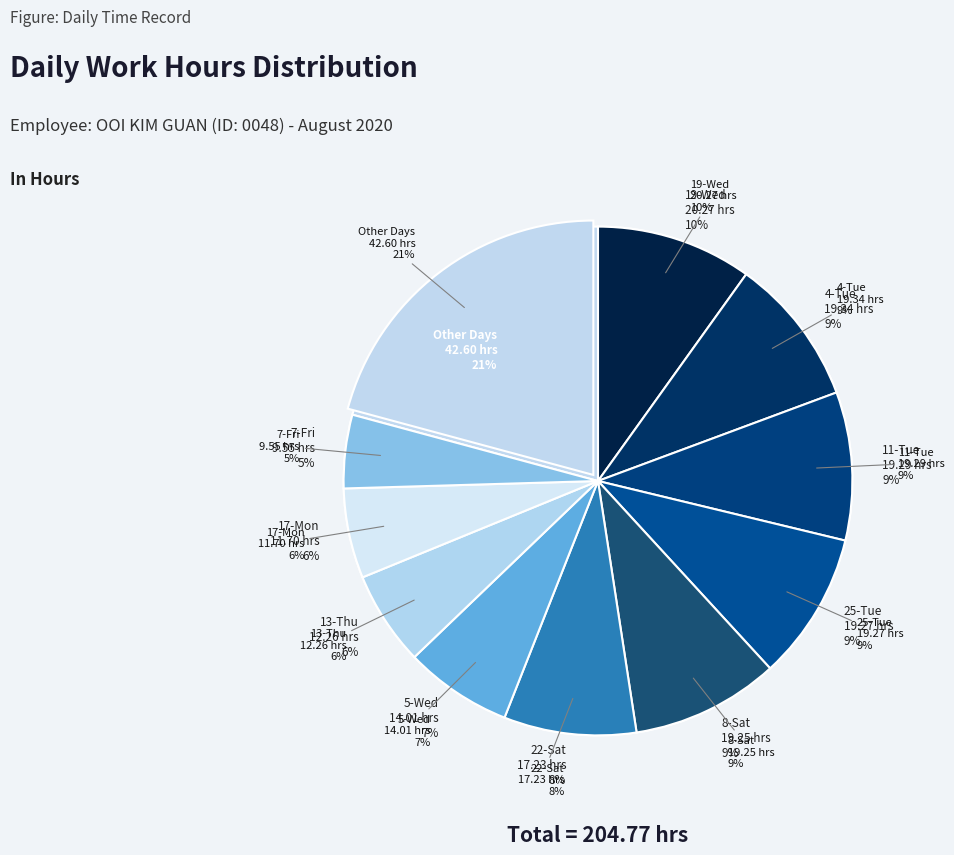

To the nearest percent, what is the combined percentage of 18-Tue and 17-Mon?

10%